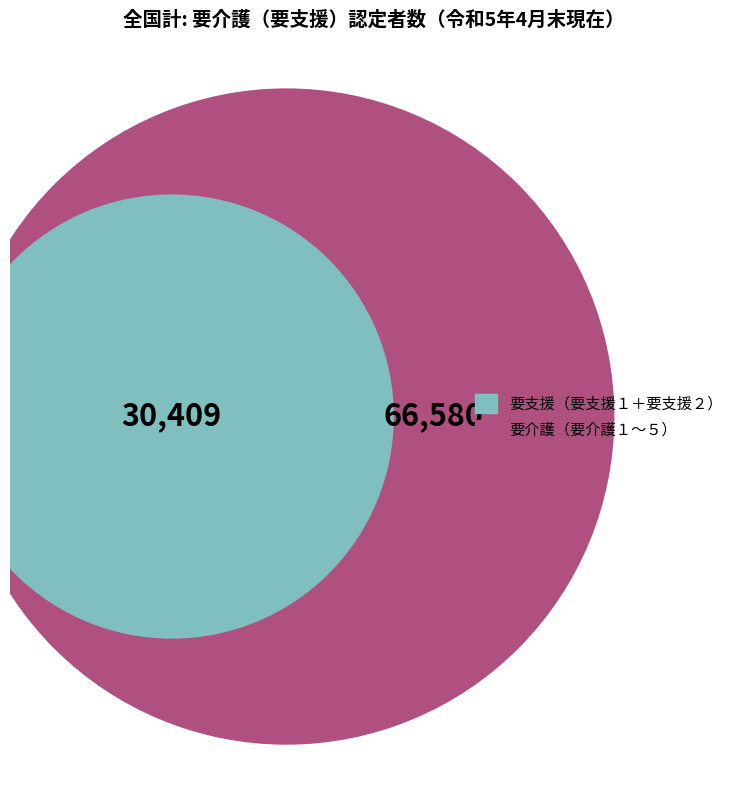

The 要介護２ slice represents 4% of the pie. True or false?

False